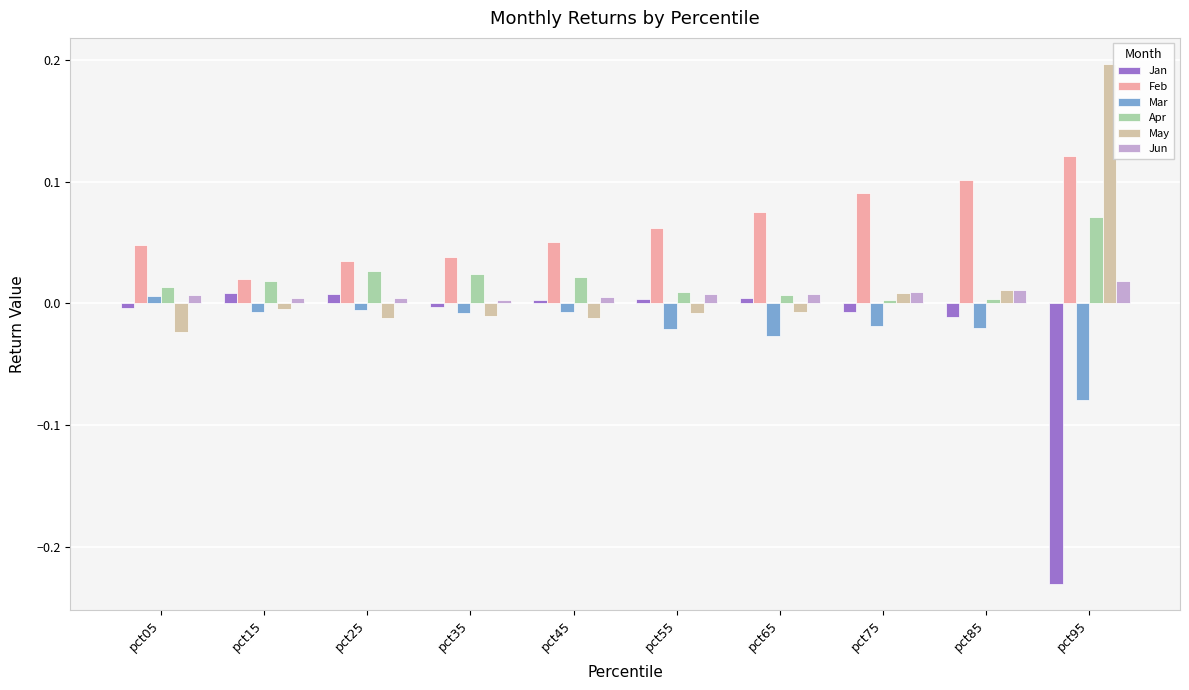

The Apr series shows 0.0 at pct75. True or false?

True